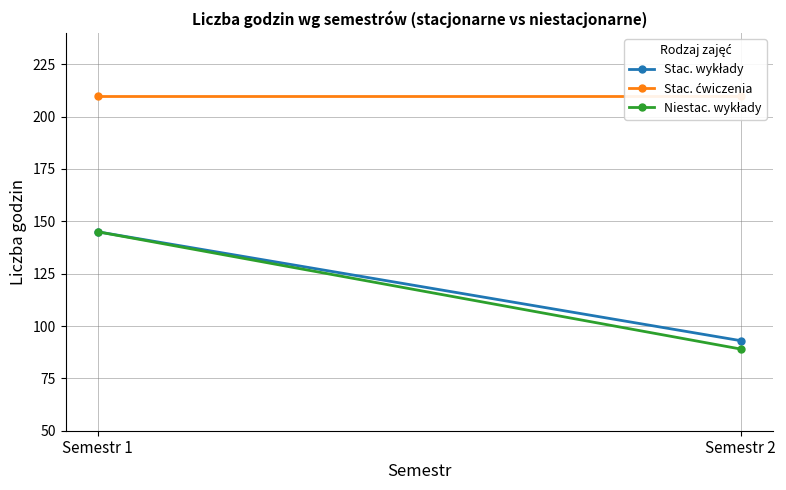

The value of Niestac. wykłady at Semestr 2 is 127. True or false?

False